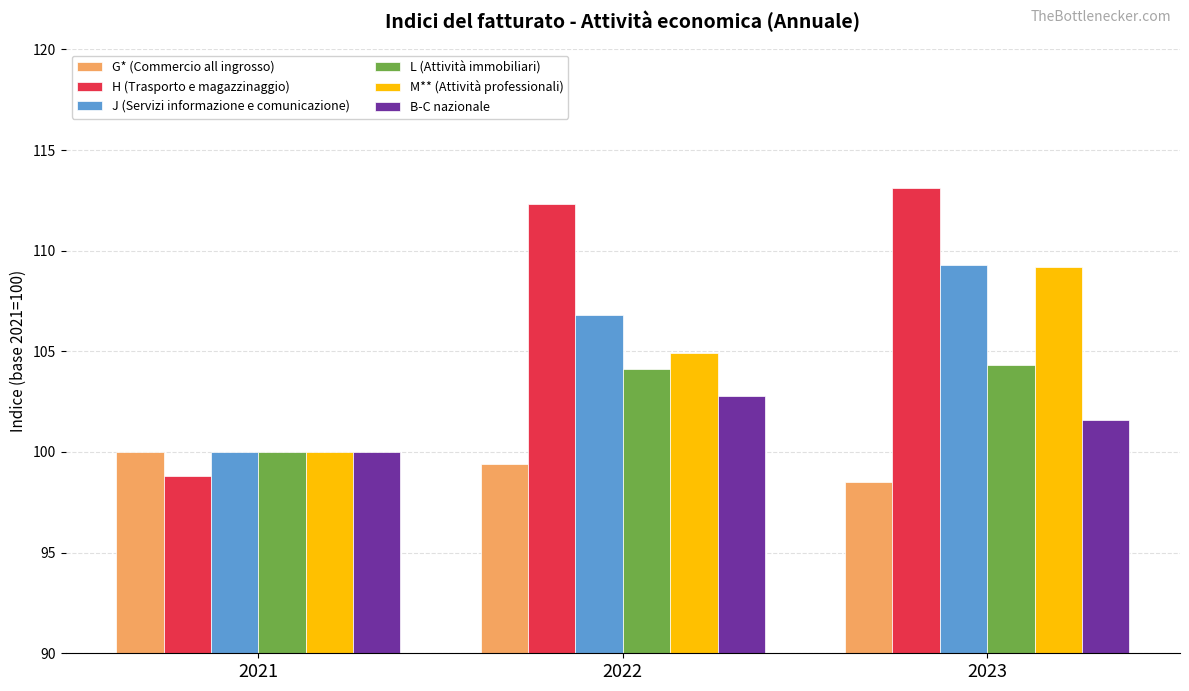

Rank the categories by J (Servizi informazione e comunicazione) value from lowest to highest.

2021, 2022, 2023